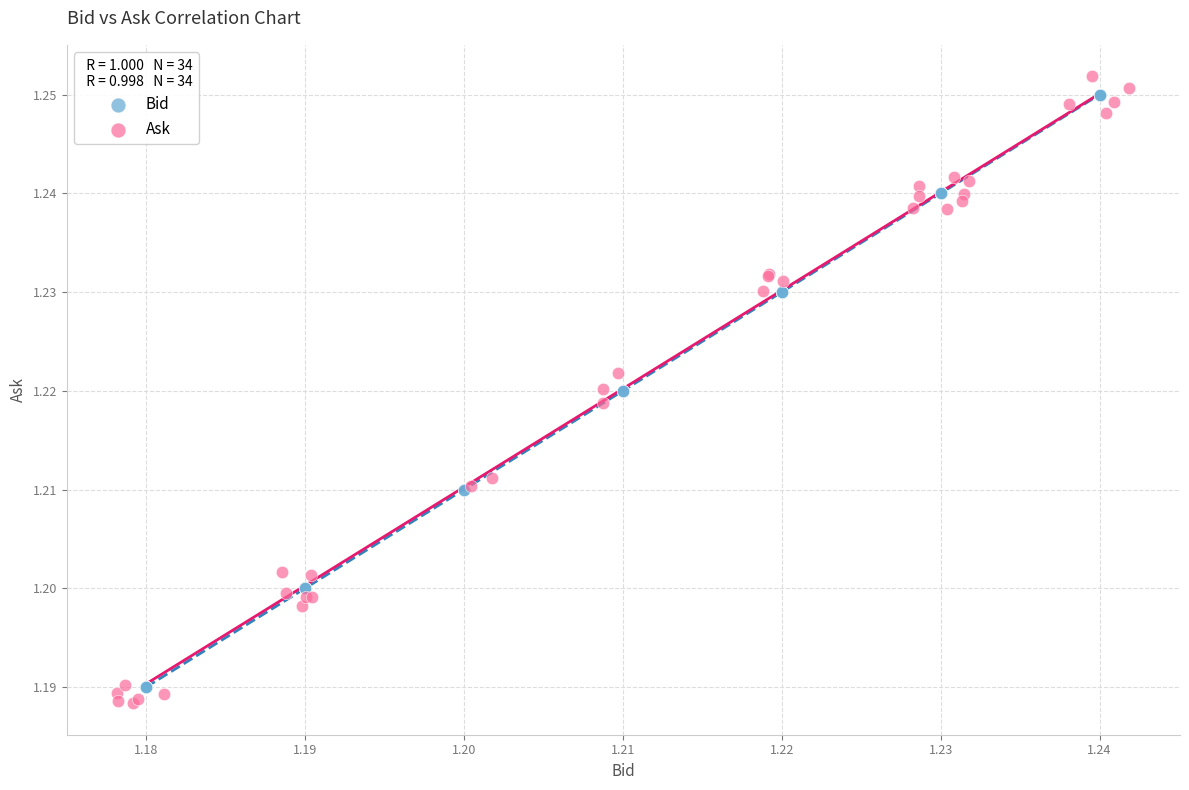

Which series contains the lowest Y value?

Ask